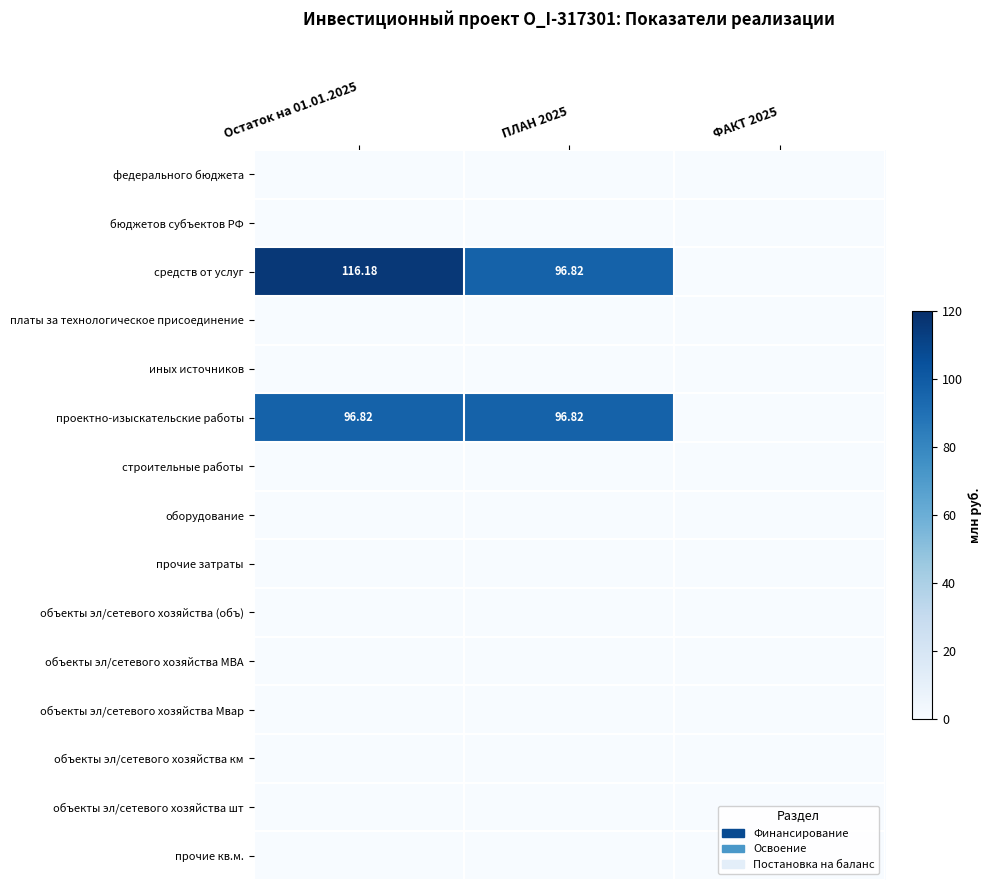

What is the sum of the средств от услуг values at Остаток на 01.01.2025 and ПЛАН 2025?

213.0